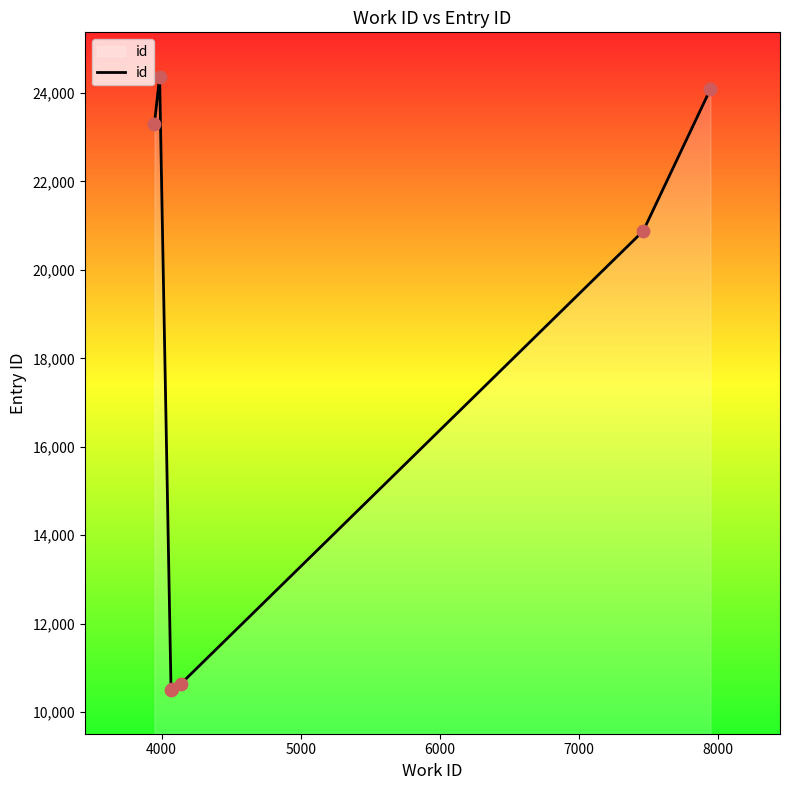

True or false: the data has more than 0 interior local peaks.

True